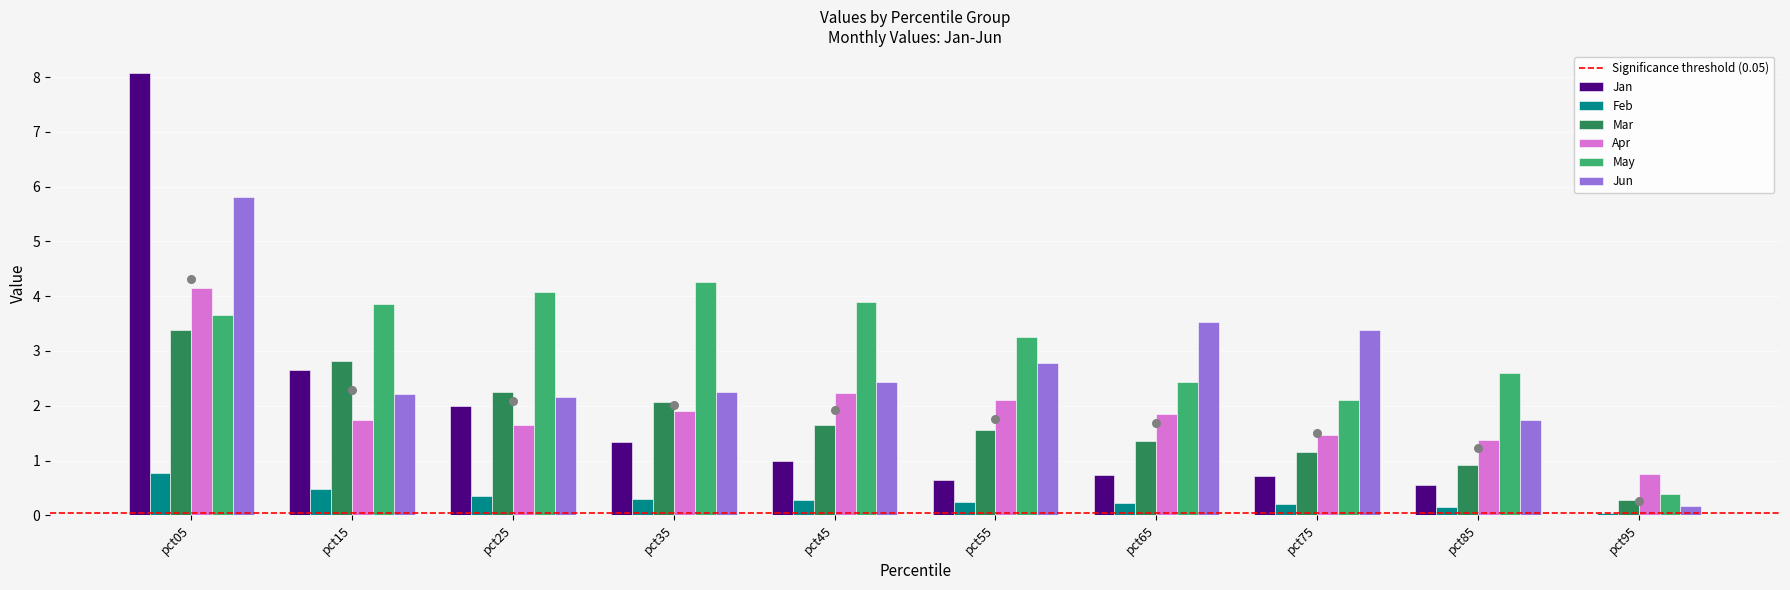

At how many categories does at least one series exceed 5?

1